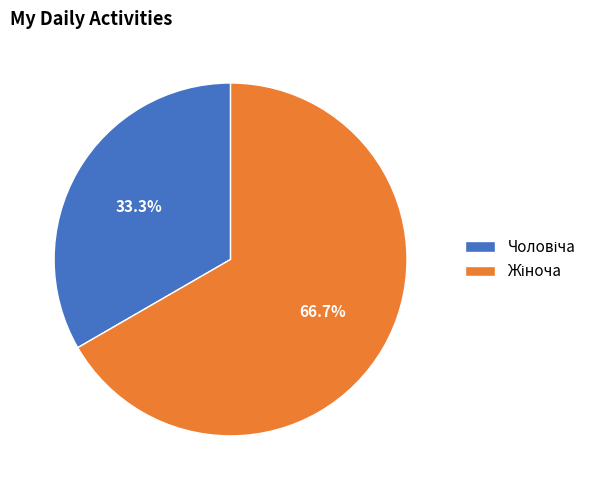

To the nearest percent, what percentage of the pie is Жіноча?

67%